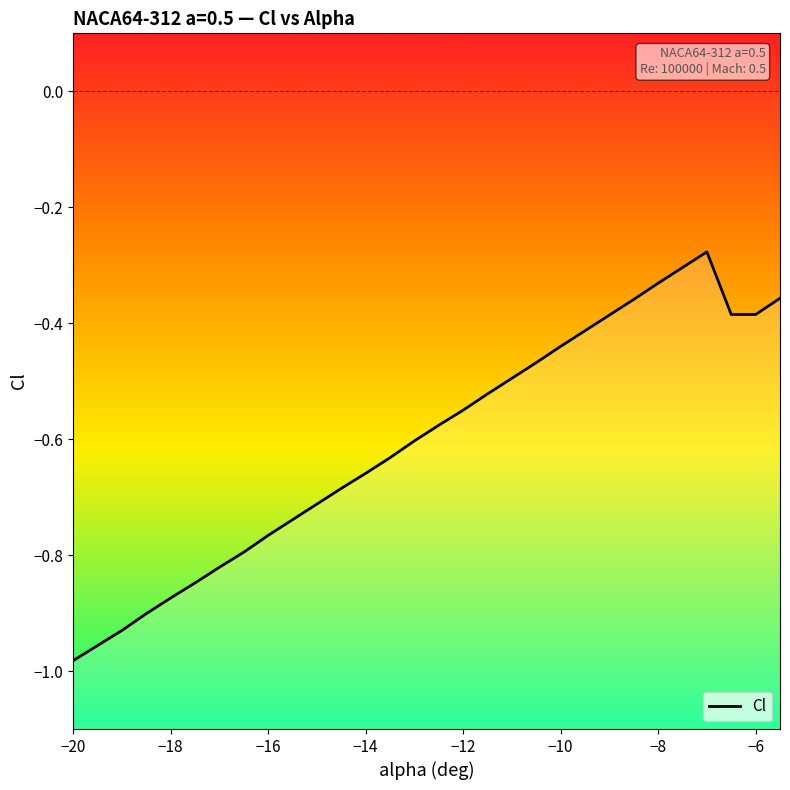

How many series are shown in this chart?

1